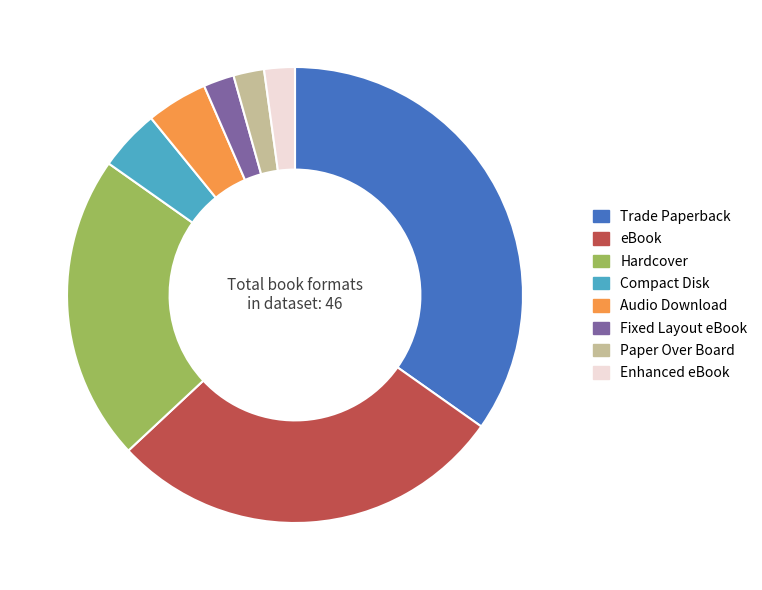

The eBook slice represents 28% of the pie. True or false?

True